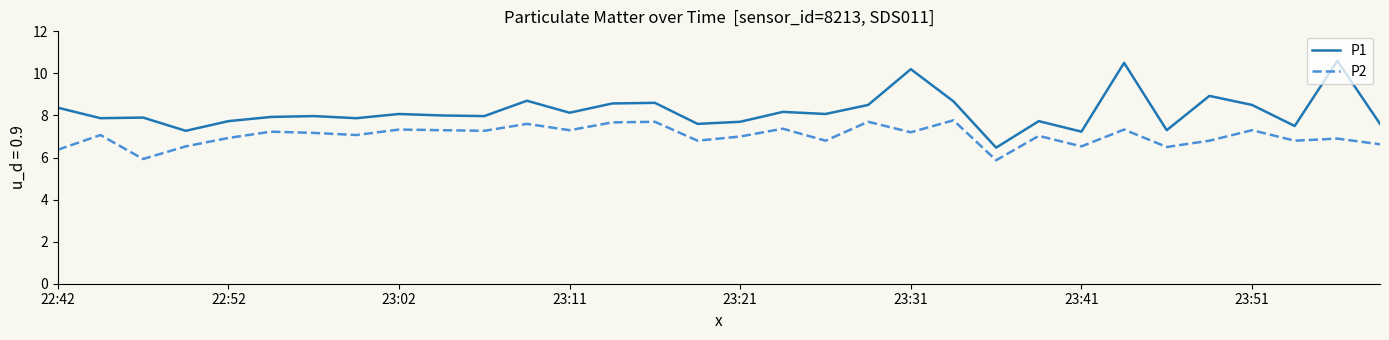

What is the difference between the maximum and minimum values in the P2 series?

1.9